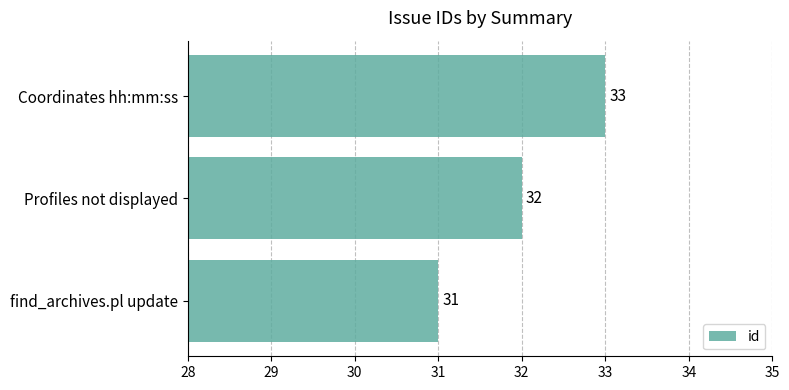

Are the bars horizontal?

Yes